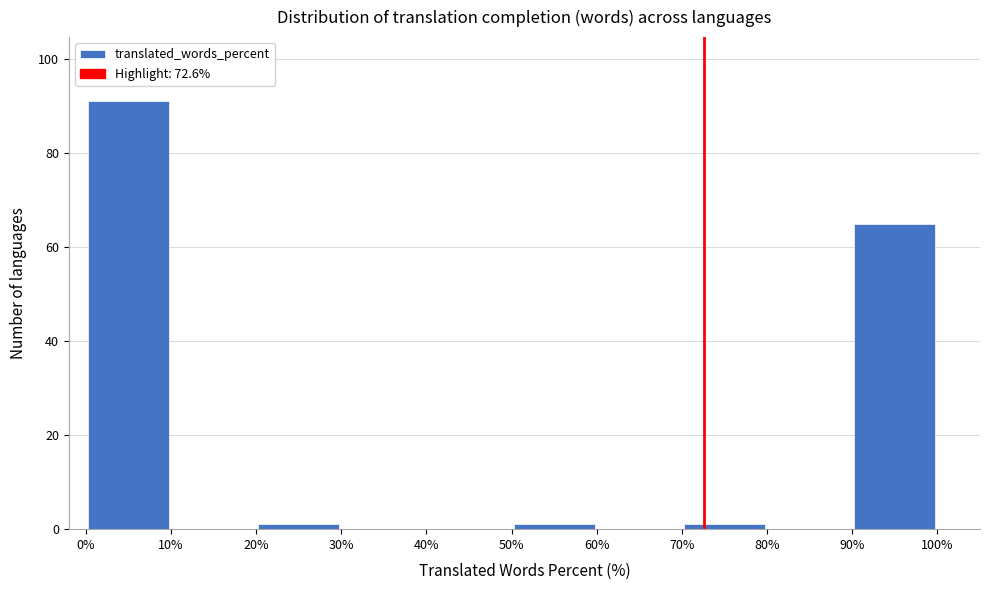

What is the height of the bar covering 90% to 100% on the x-axis? The values are not printed on the chart, so give them approximately, as read against the axis.

66